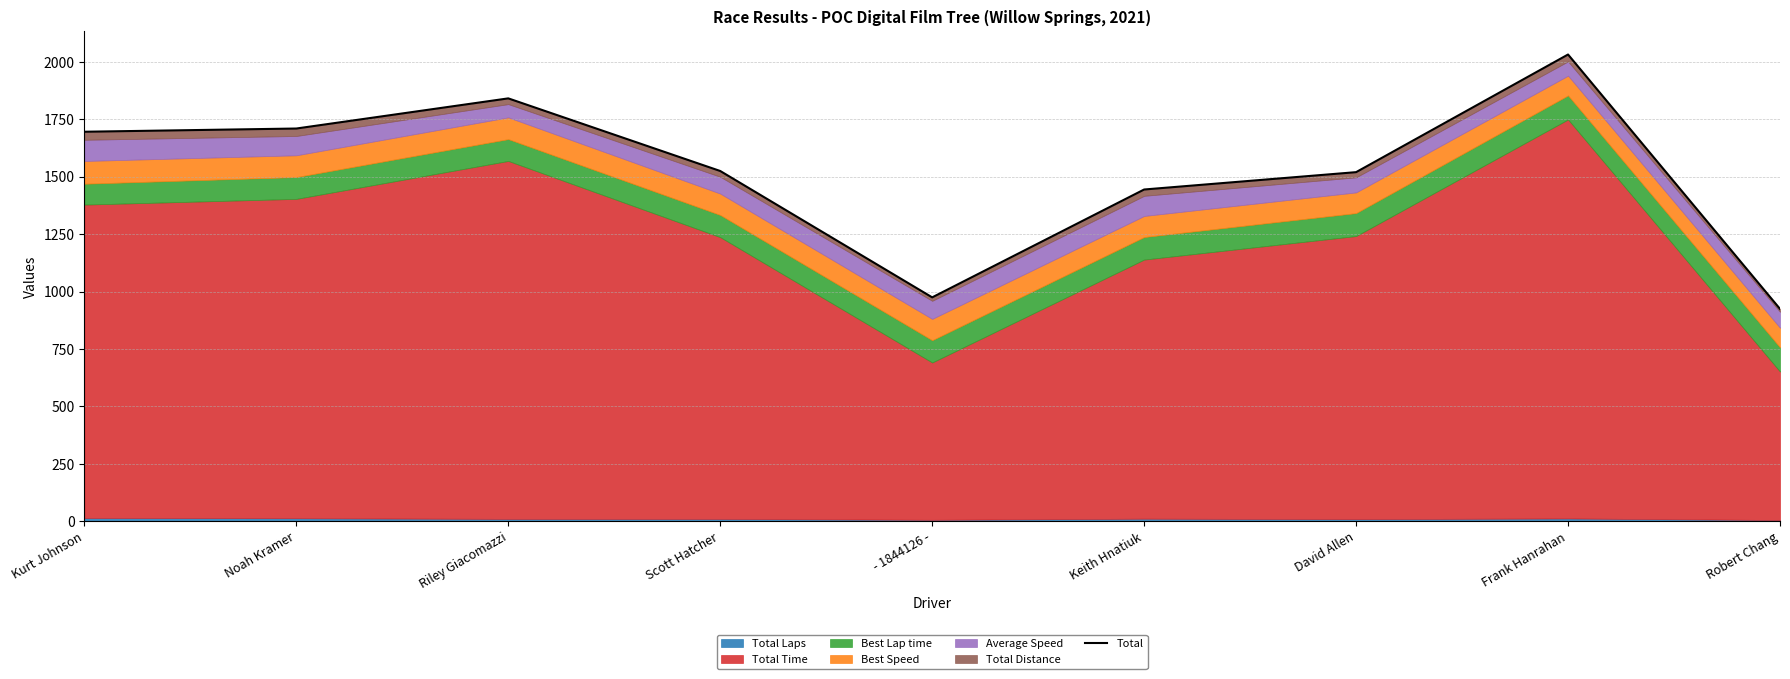

Where is the first local maximum?

Riley Giacomazzi